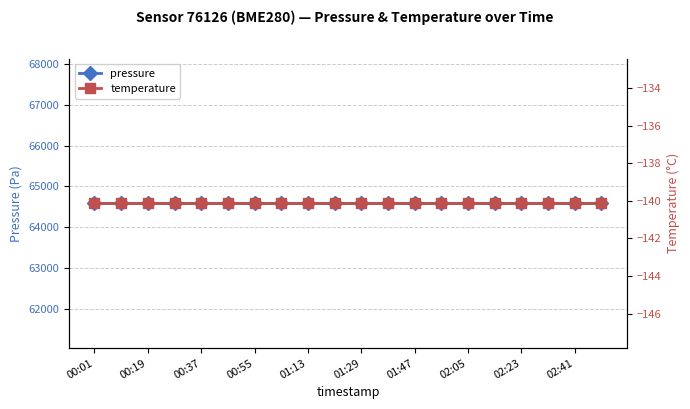

How many data points does each series have?

20